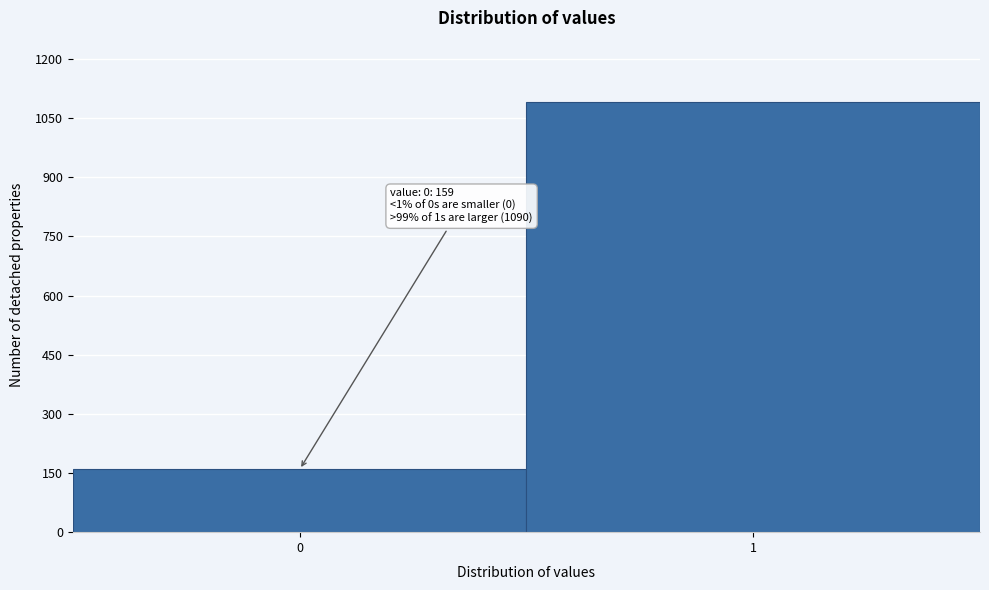

Reading left to right, extract all data points from this chart.

0=159	1=1090